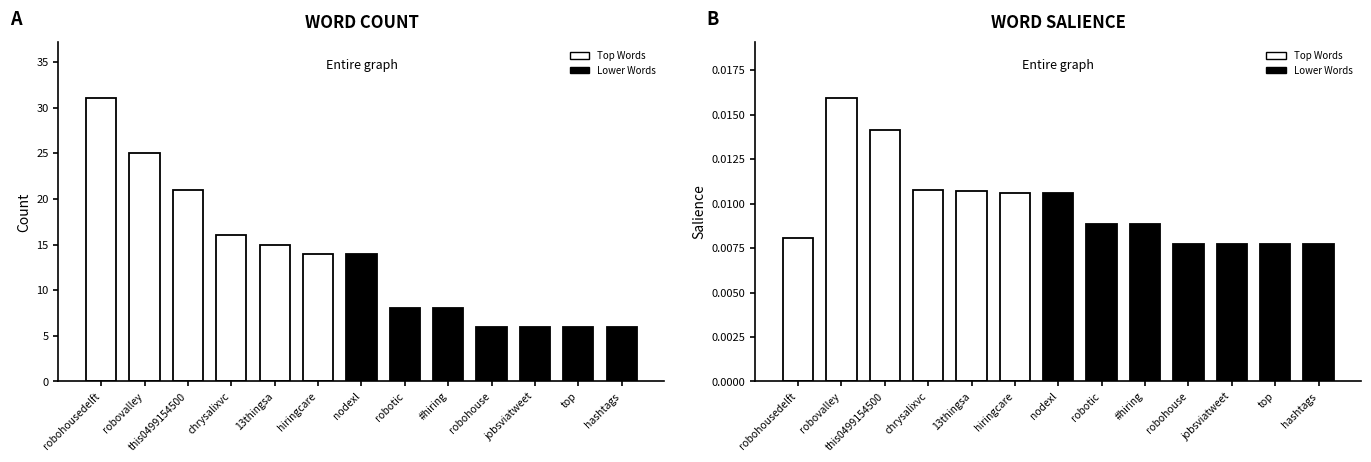

At which category is the sum across all series the highest?

robohousedelft